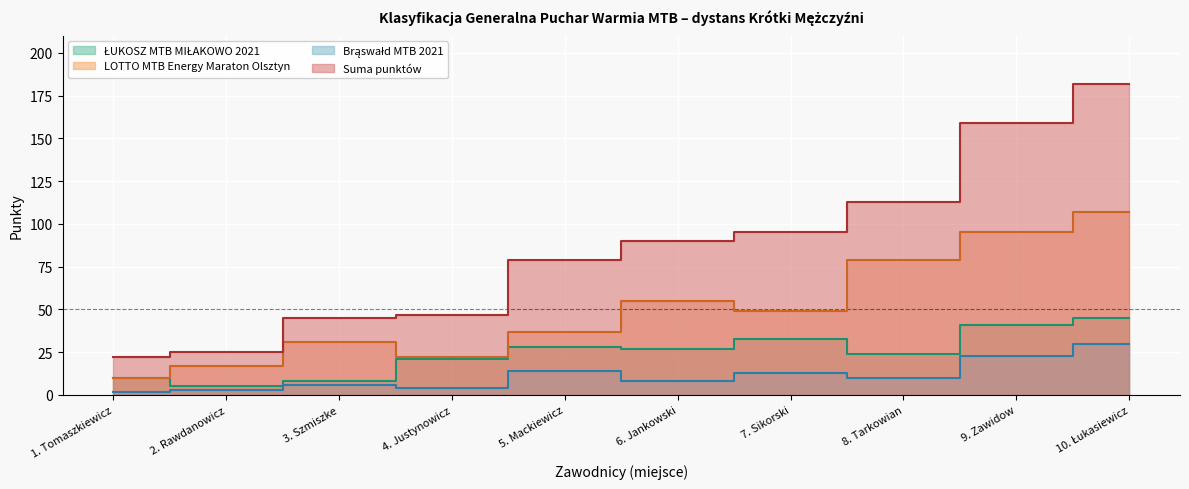

Which series changed the most between 2. Rawdanowicz and 7. Sikorski?

Suma punktów